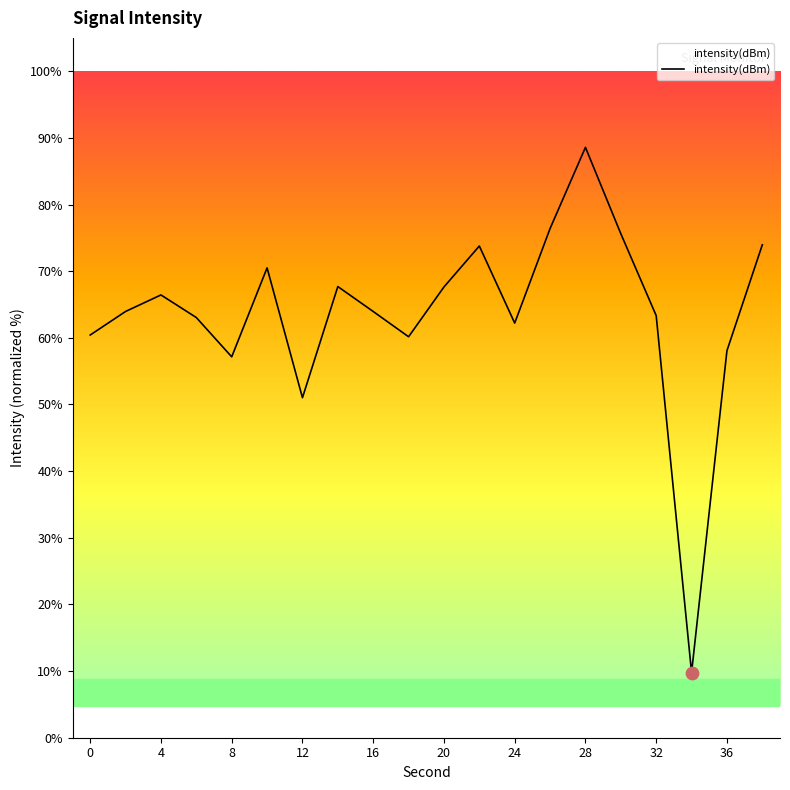

What is the minimum value shown in the chart?

9.8